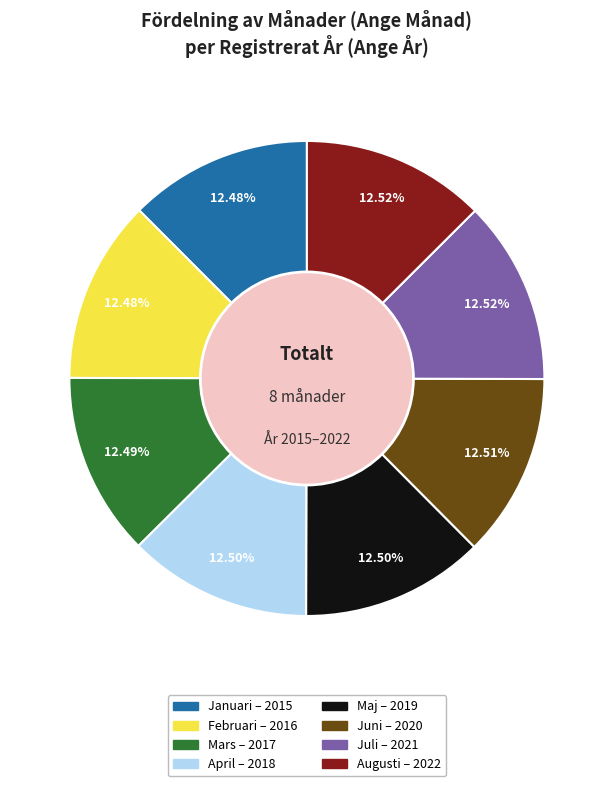

Does April represent more than half of the total?

No